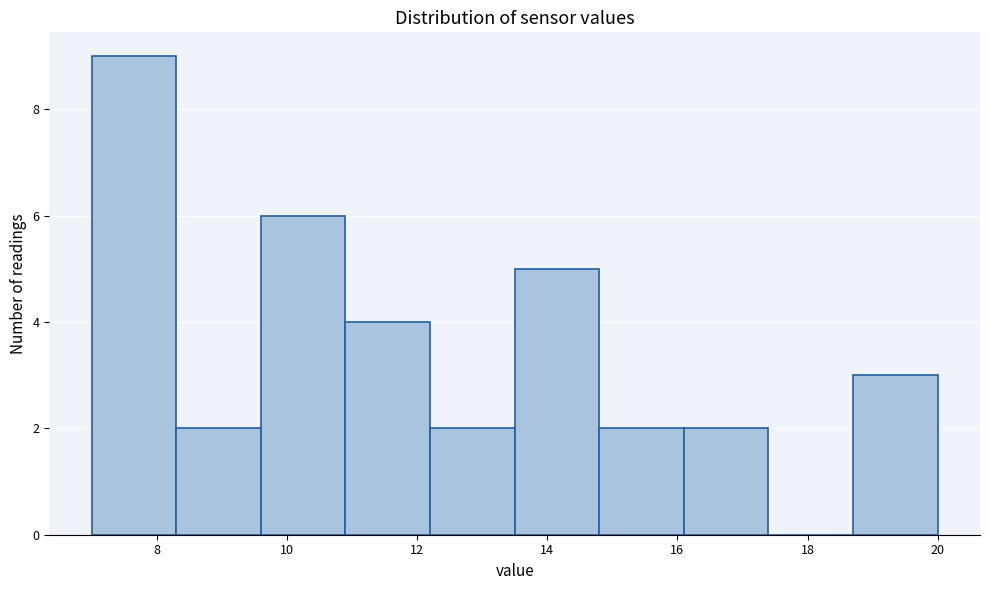

How tall is the bar that spans 13.5 to 14.8 on the x-axis? Neither the bar edges nor the heights are printed on the chart, so give them approximately, as read against the axes.

5